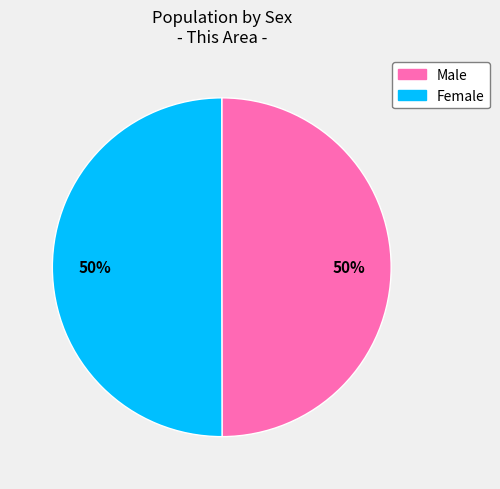

To the nearest percent, what portion does Female represent?

50%